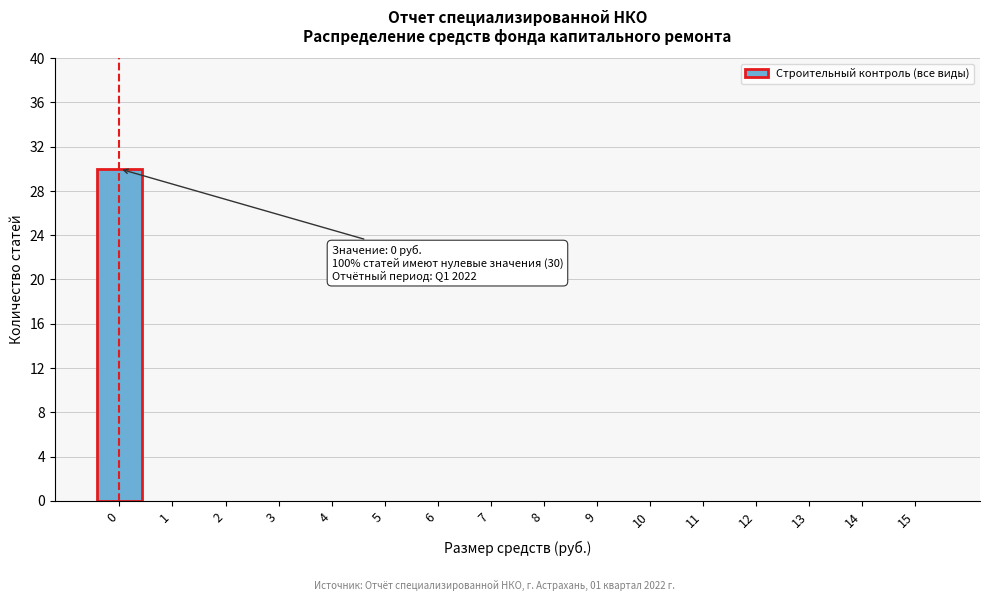

Over which range of the x-axis is the bar tallest?

-0.5 to 0.5